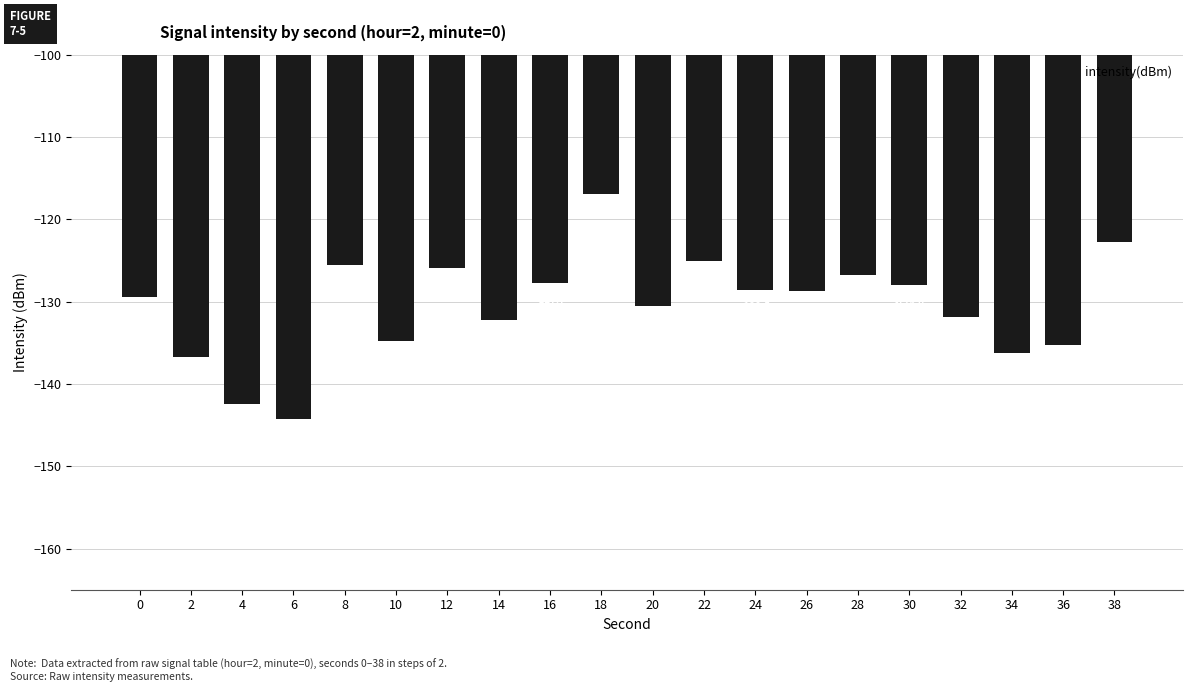

At which label does the data first exceed -128?

8